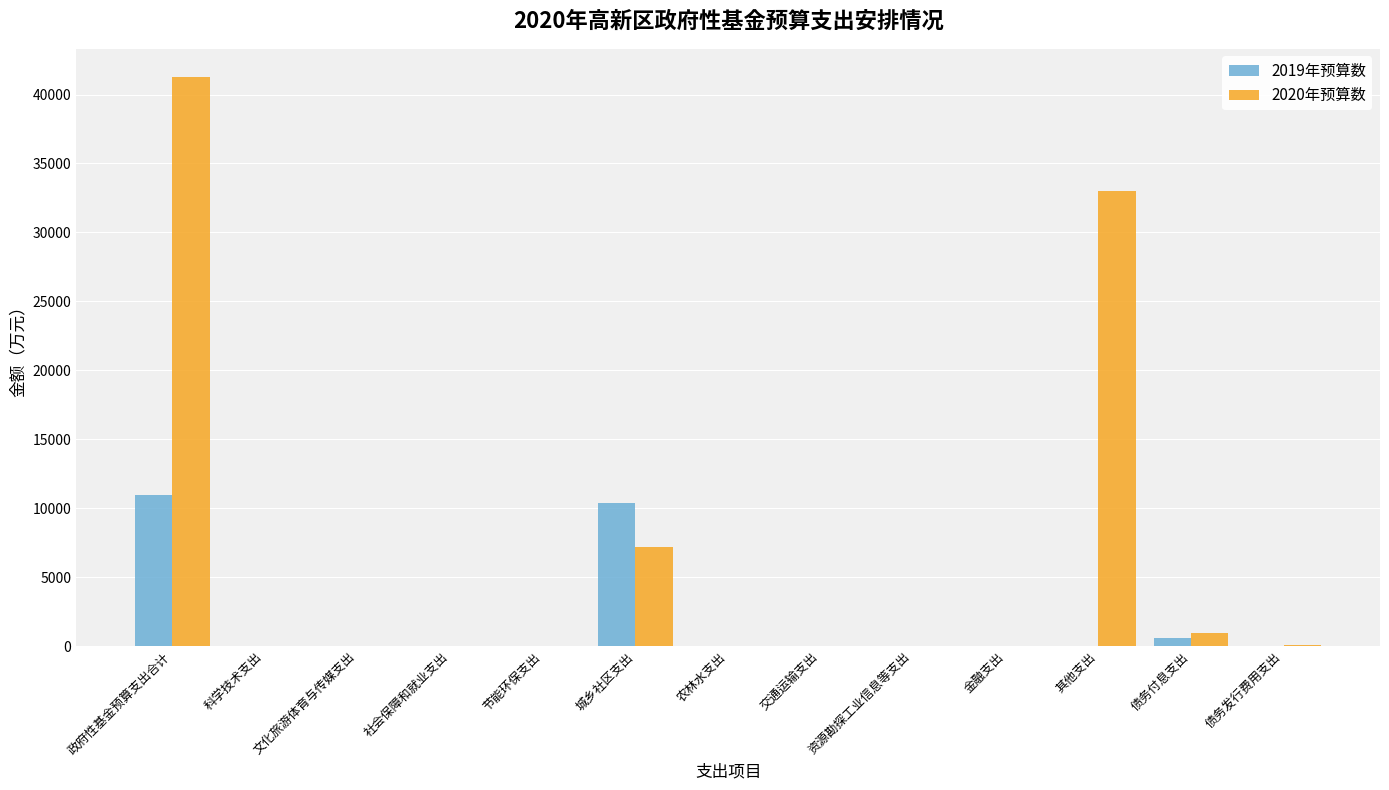

The value of 2020年预算数 at 社会保障和就业支出 is -19923. True or false?

False